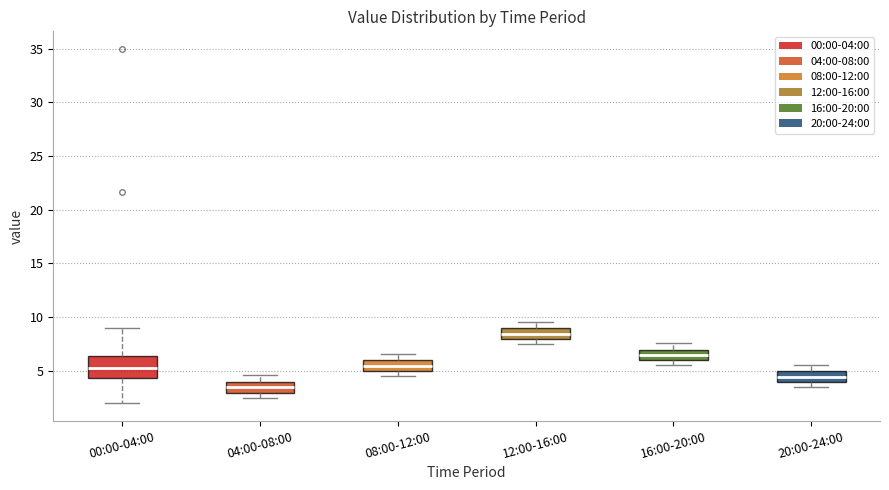

Which box has the highest median line?

12:00-16:00